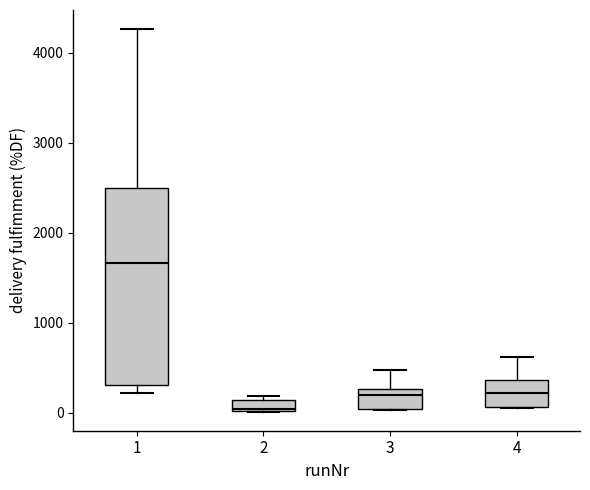

Where is the upper edge of the box at x = 3 on the y-axis? The values are not printed on the chart, so give them approximately, as read against the axis.

300